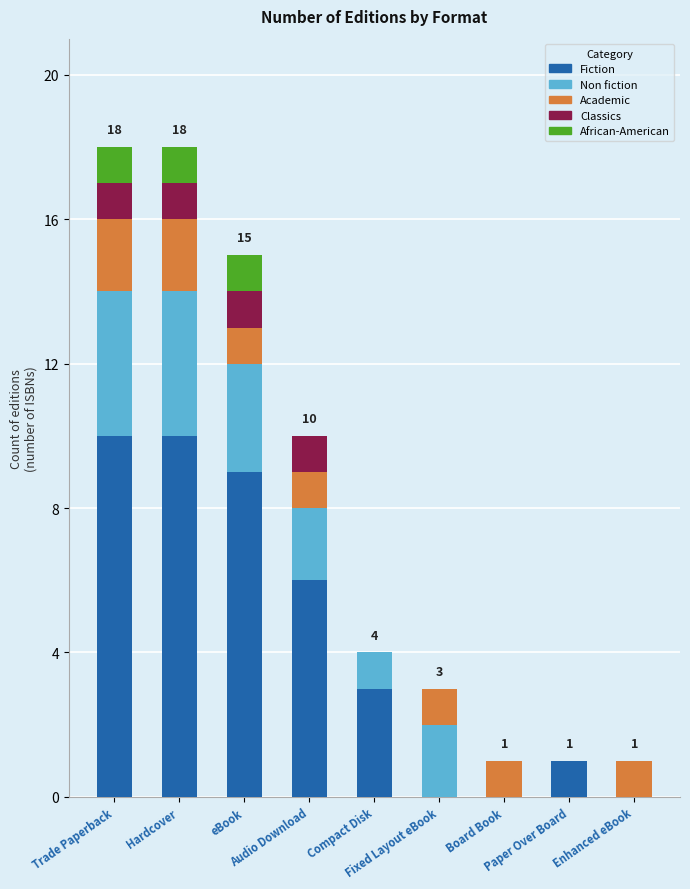

What are all the series names shown in the legend?

Fiction, Non fiction, Academic, Classics, African-American